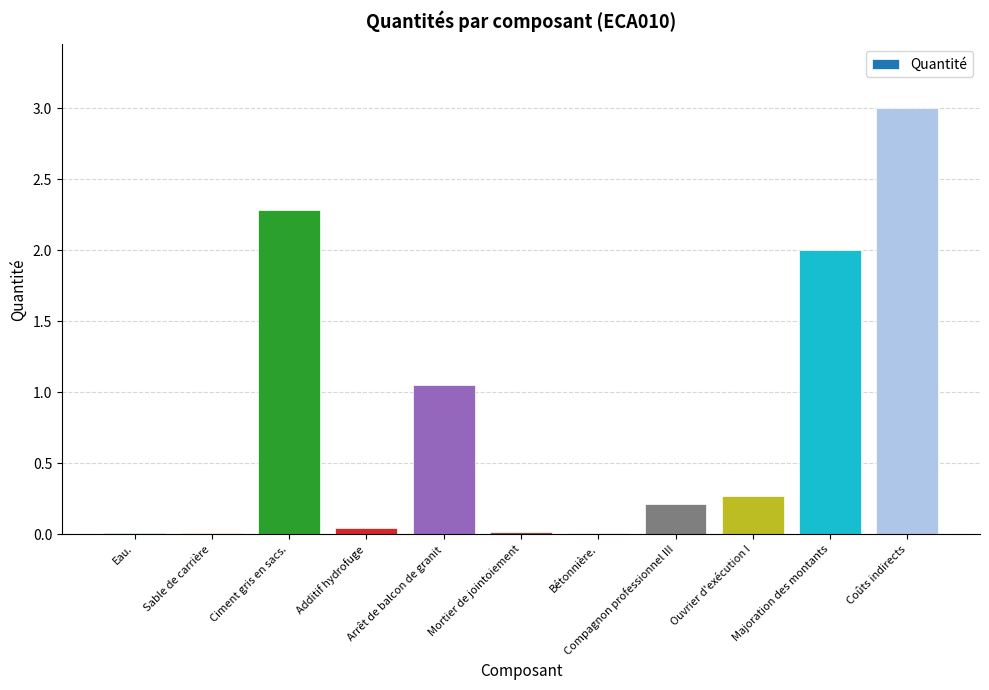

What is the greatest value displayed?

3.0